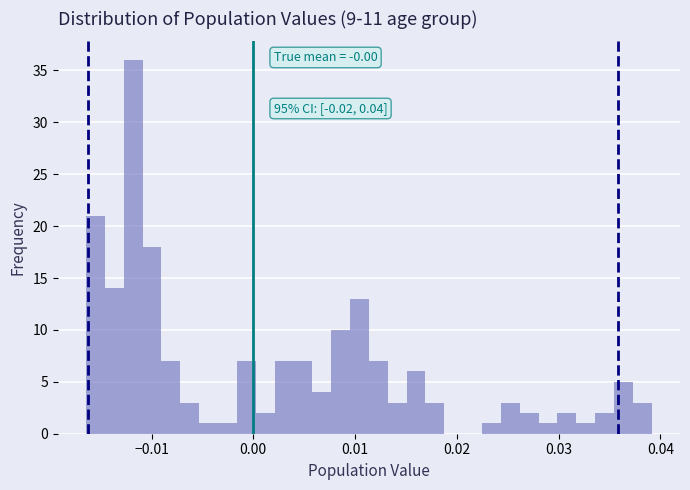

Read against the x-axis, roughly where is the centre of the tallest bar?

-0.012